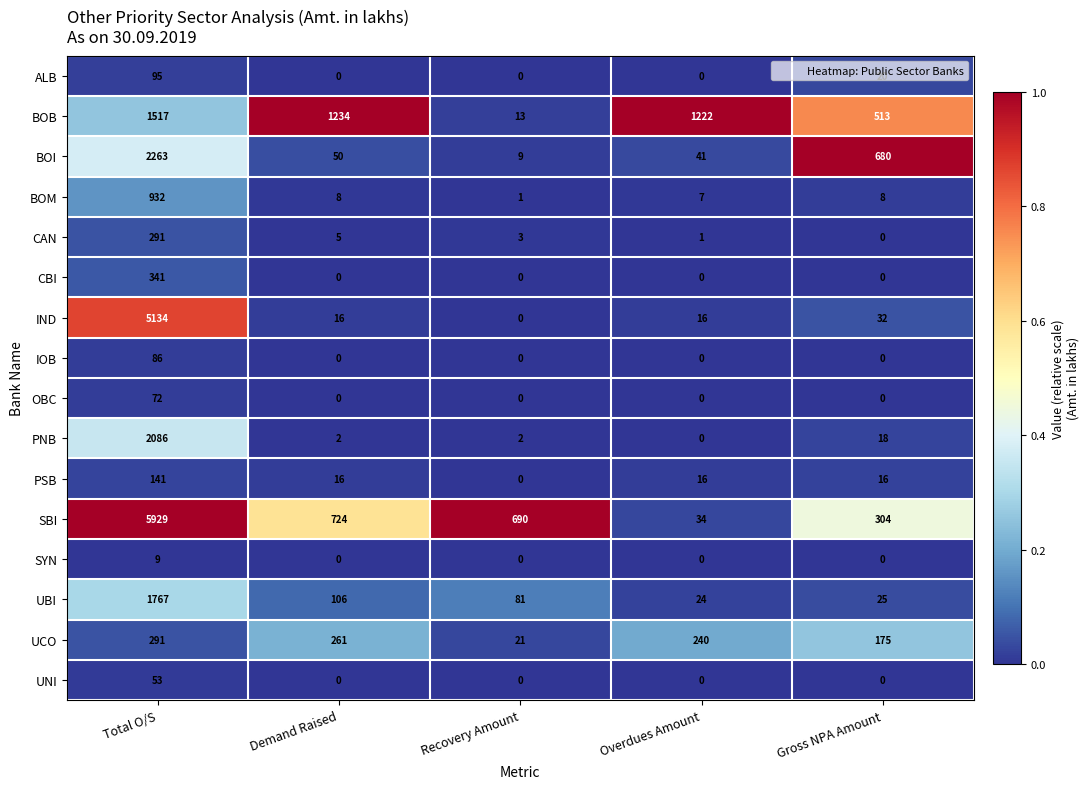

Between Recovery Amount and Overdues Amount, which series saw the biggest shift?

BOB